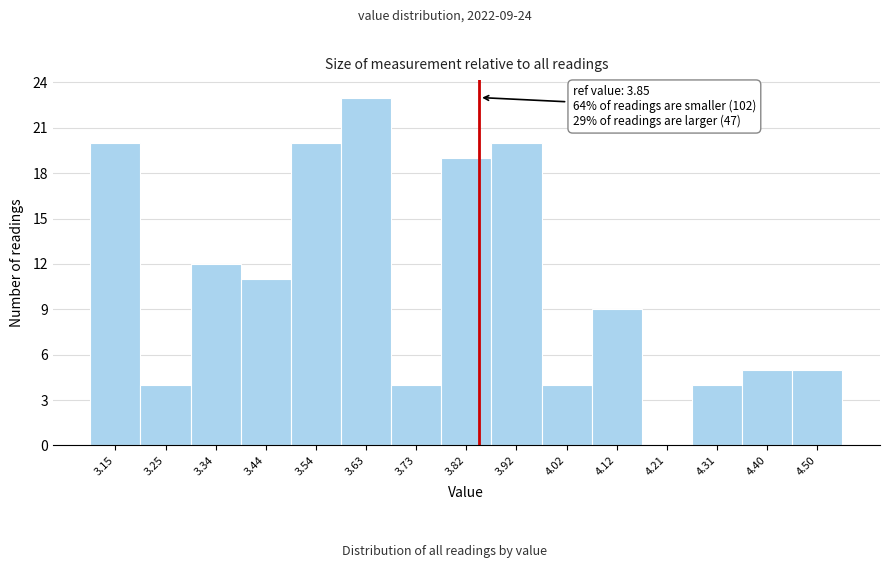

Which range on the x-axis has the tallest bar?

3.58 to 3.68